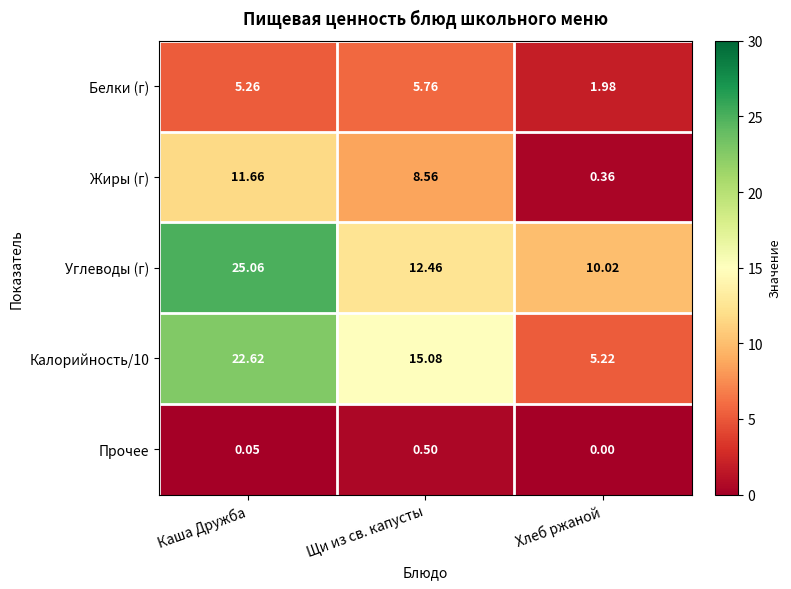

At Щи из св. капусты, list the series in order from smallest to largest.

Прочее, Белки (г), Жиры (г), Углеводы (г), Калорийность/10